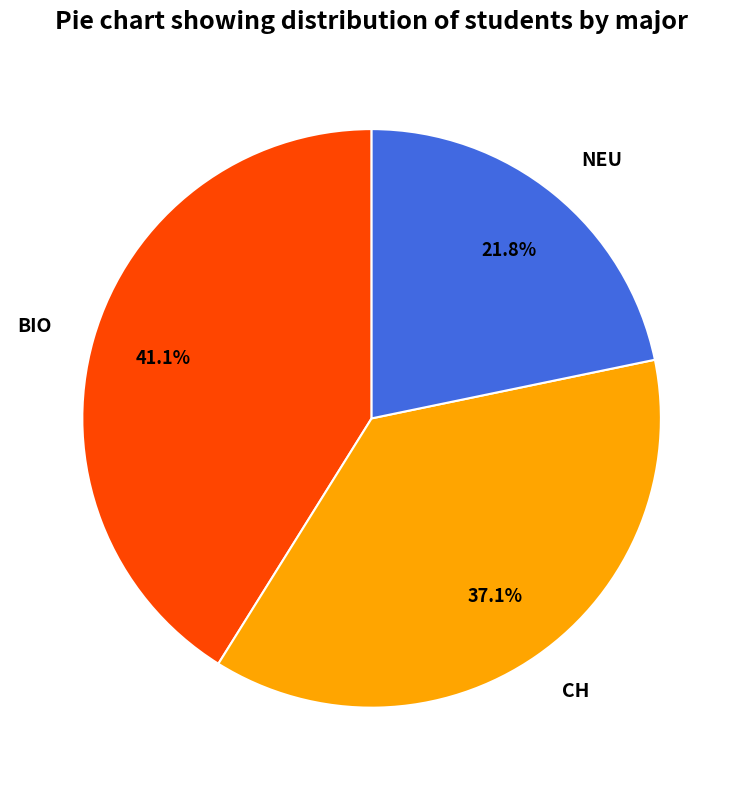

True or false: NEU accounts for 27% of the total.

False